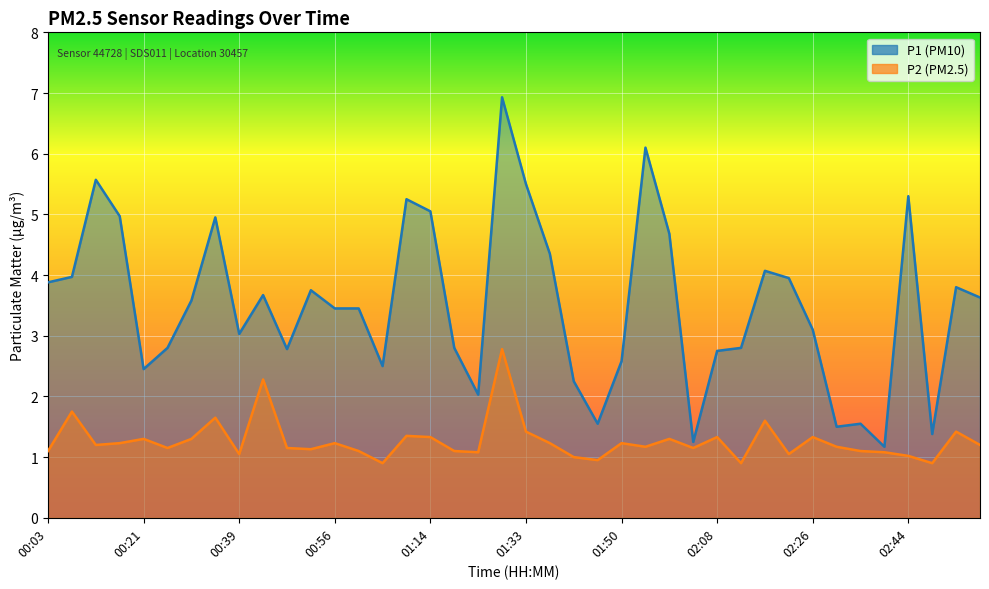

Reading left to right, transcribe all the data shown in this chart.

P1: 00:03=3.9	00:08=4.0	00:12=5.6	00:17=5.0	00:21=2.5	00:25=2.8	00:30=3.6	00:34=5.0	00:39=3.0	00:43=3.7	00:48=2.8	00:52=3.8	00:56=3.5	01:01=3.5	01:05=2.5	01:10=5.2	01:14=5.0	01:19=2.8	01:23=2.0	01:28=6.9	01:33=5.5	01:37=4.3	01:41=2.2	01:46=1.6	01:50=2.6	01:55=6.1	01:59=4.7	02:04=1.2	02:08=2.8	02:13=2.8	02:17=4.1	02:21=4.0	02:26=3.1	02:30=1.5	02:35=1.6	02:39=1.2	02:44=5.3	02:48=1.4	02:53=3.8	02:57=3.6
P2: 00:03=1.1	00:08=1.8	00:12=1.2	00:17=1.2	00:21=1.3	00:25=1.1	00:30=1.3	00:34=1.6	00:39=1.1	00:43=2.3	00:48=1.1	00:52=1.1	00:56=1.2	01:01=1.1	01:05=0.9	01:10=1.4	01:14=1.3	01:19=1.1	01:23=1.1	01:28=2.8	01:33=1.4	01:37=1.2	01:41=1.0	01:46=0.9	01:50=1.2	01:55=1.2	01:59=1.3	02:04=1.1	02:08=1.3	02:13=0.9	02:17=1.6	02:21=1.1	02:26=1.3	02:30=1.2	02:35=1.1	02:39=1.1	02:44=1.0	02:48=0.9	02:53=1.4	02:57=1.2